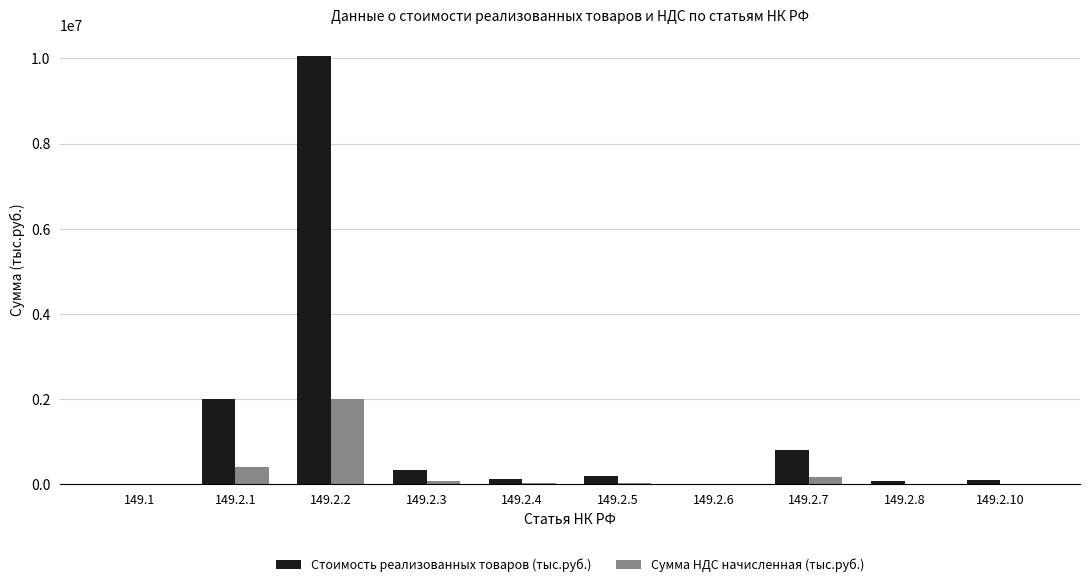

What is the highest value of the Стоимость реализованных товаров (тыс.руб.) series?

10058404